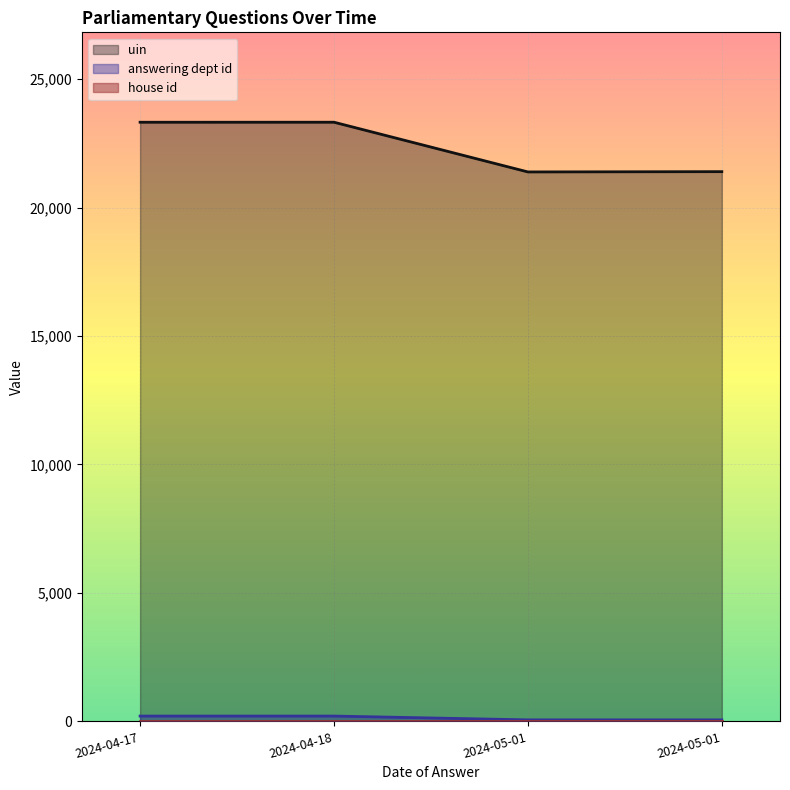

Which category has the lowest value in the answering dept id series?

2024-05-01